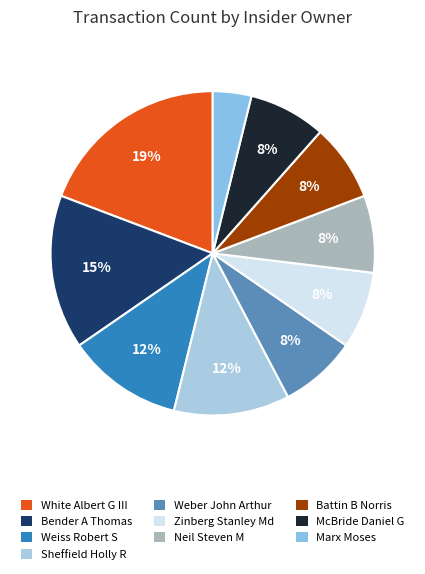

To the nearest percent, what portion does Sheffield Holly R represent?

12%